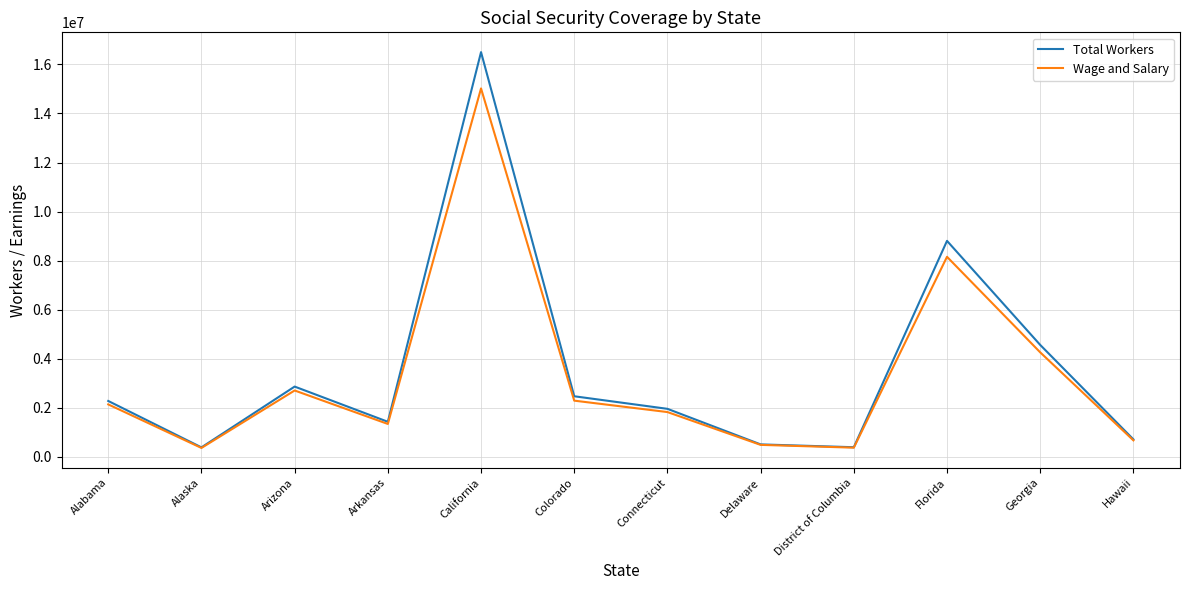

Which series has the largest range (max minus min)?

Total Workers